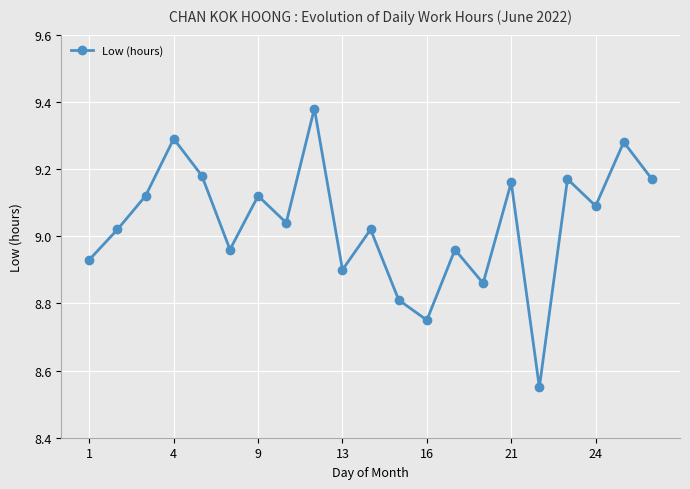

How many points are higher than both their immediate neighbors (excluding endpoints)?

8